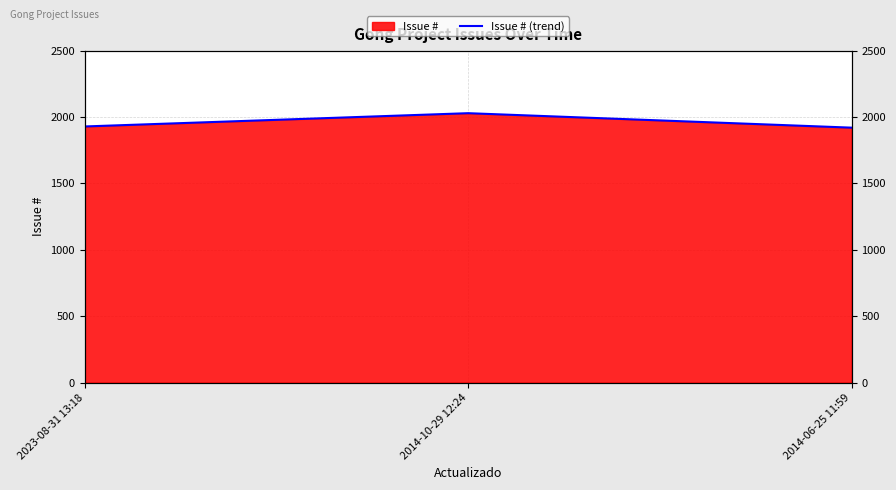

Reading left to right, list all the values displayed in this chart.

2023-08-31 13:18=1929	2014-10-29 12:24=2029	2014-06-25 11:59=1920